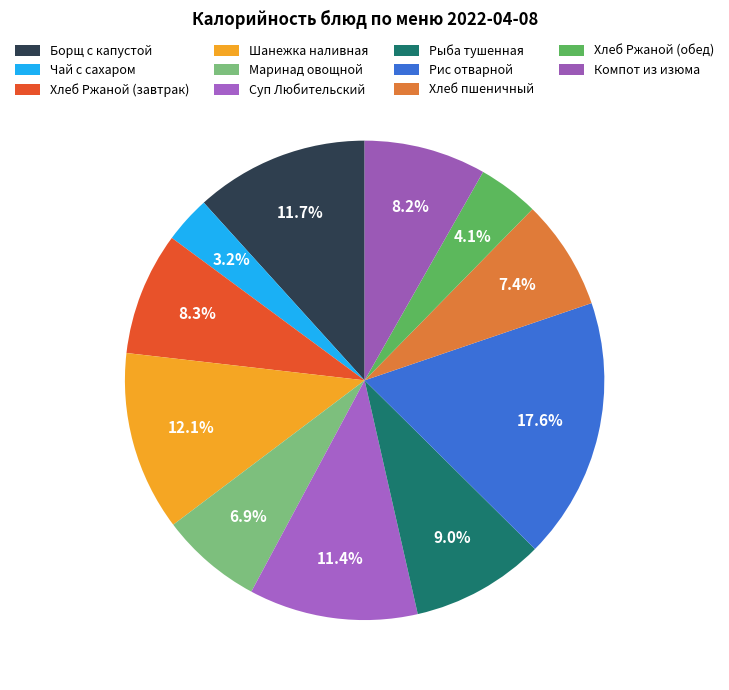

Does Хлеб Ржаной (завтрак) account for over 50% of the chart?

No